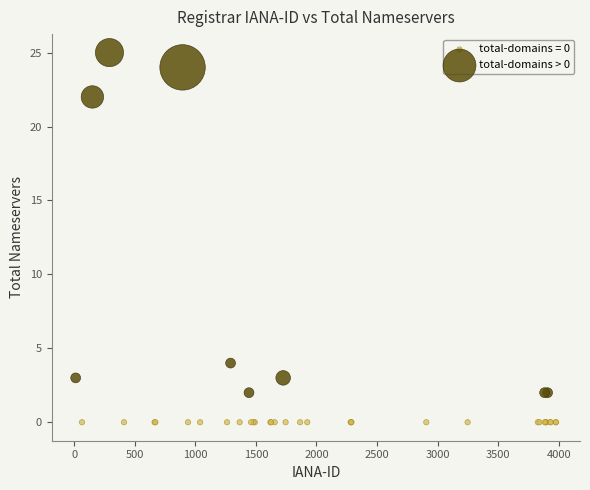

Which series contains the lowest Y value?

total-domains = 0